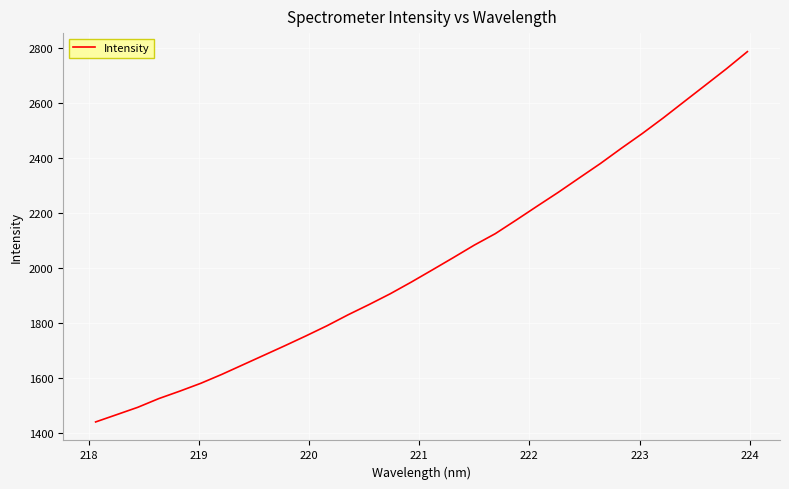

What is the difference between the maximum and minimum values?

1343.5